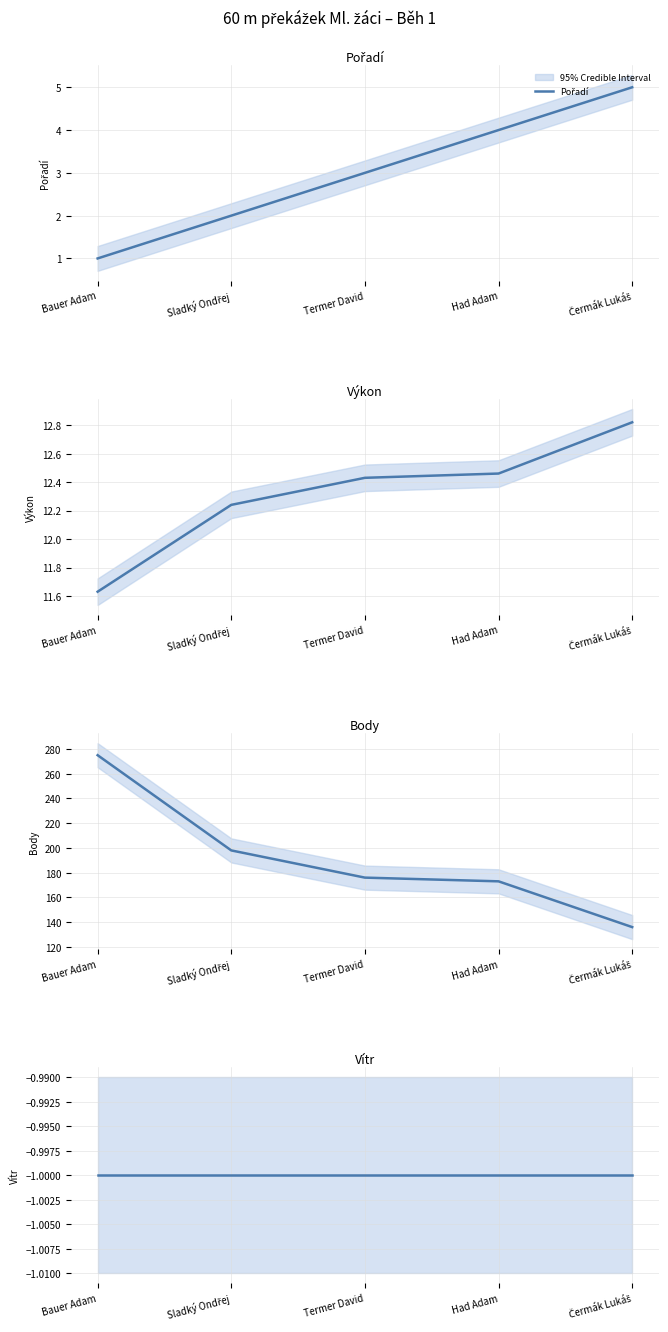

Where does the Výkon series first go above 12?

Sladký Ondřej